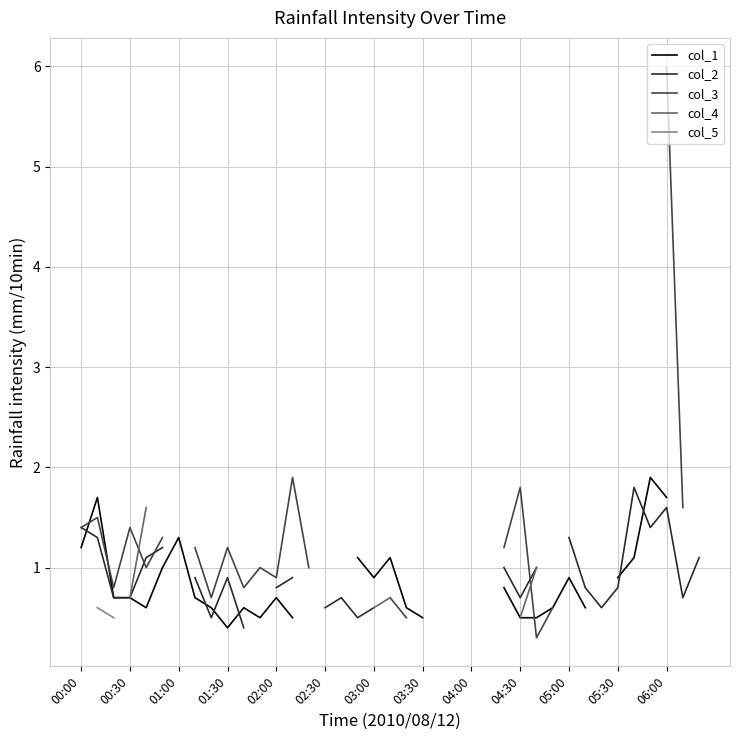

What is the lowest value of the col_1 series?

0.4